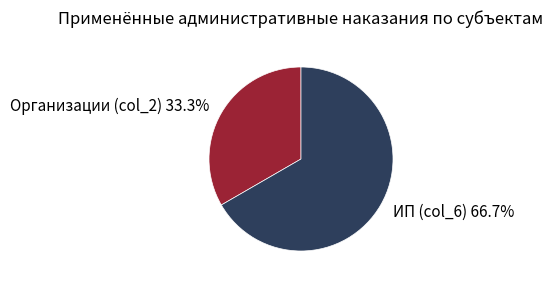

Is there a majority slice in this chart?

Yes